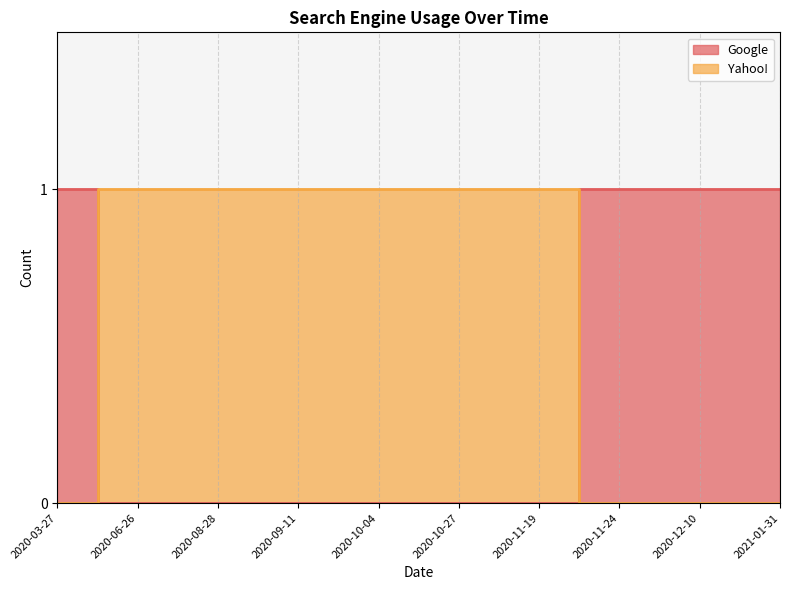

How many lines are shown in the chart?

2